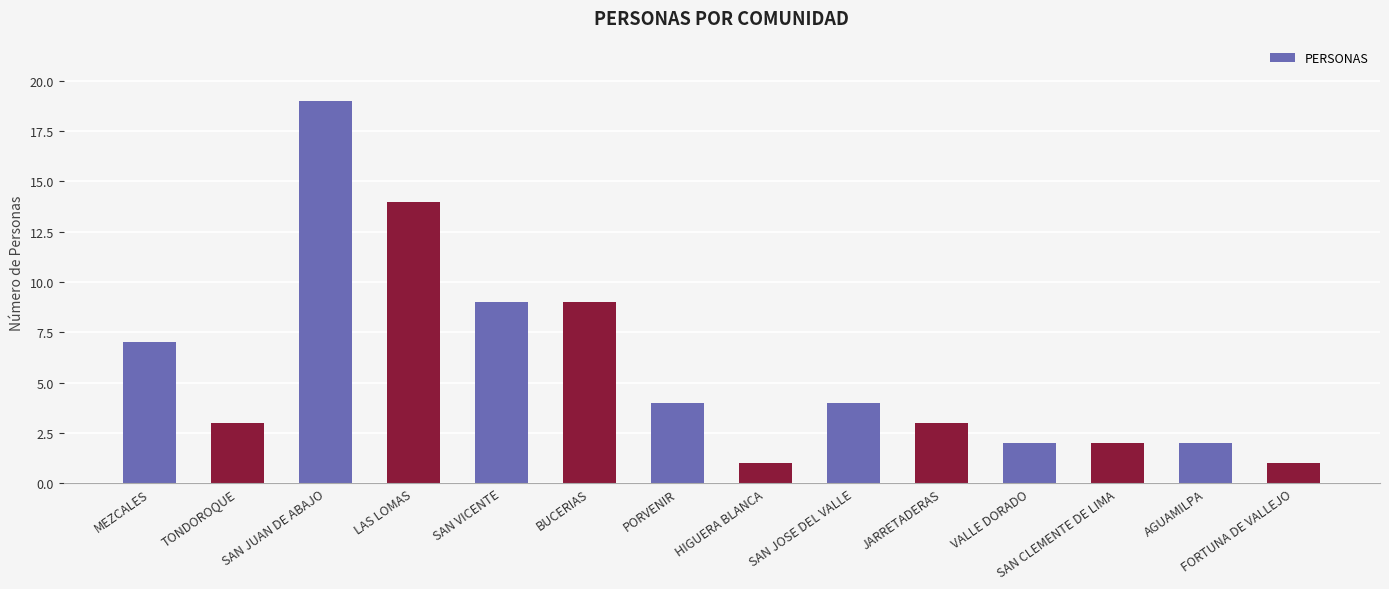

What is the difference between the maximum and second lowest values?

18